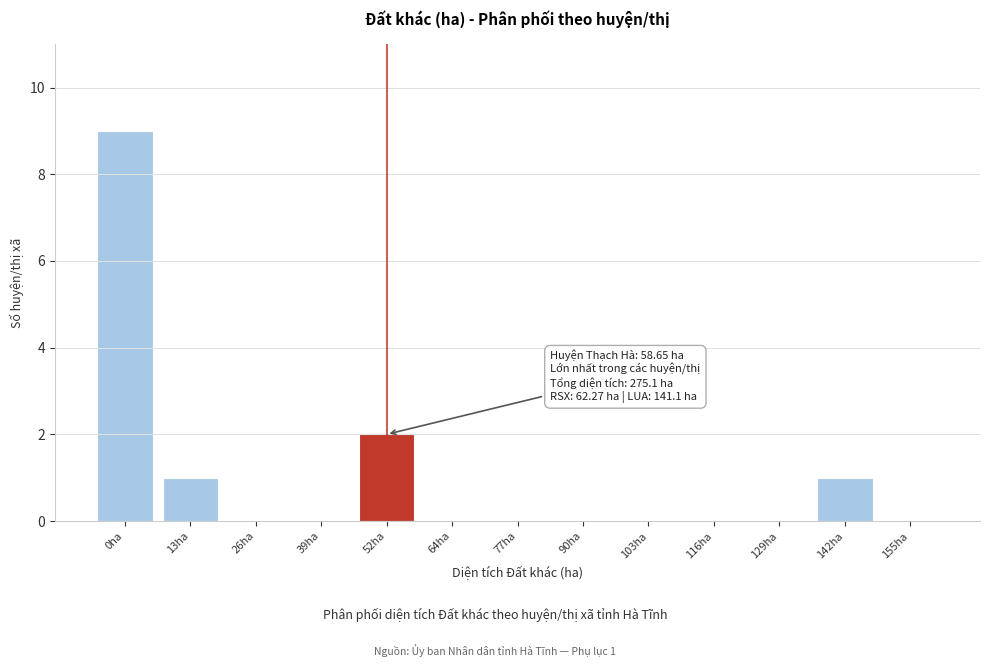

Reading left to right, transcribe all the data shown in this chart.

0ha=9	13ha=1	26ha=0	39ha=0	52ha=2	64ha=0	77ha=0	90ha=0	103ha=0	116ha=0	129ha=0	142ha=1	155ha=0